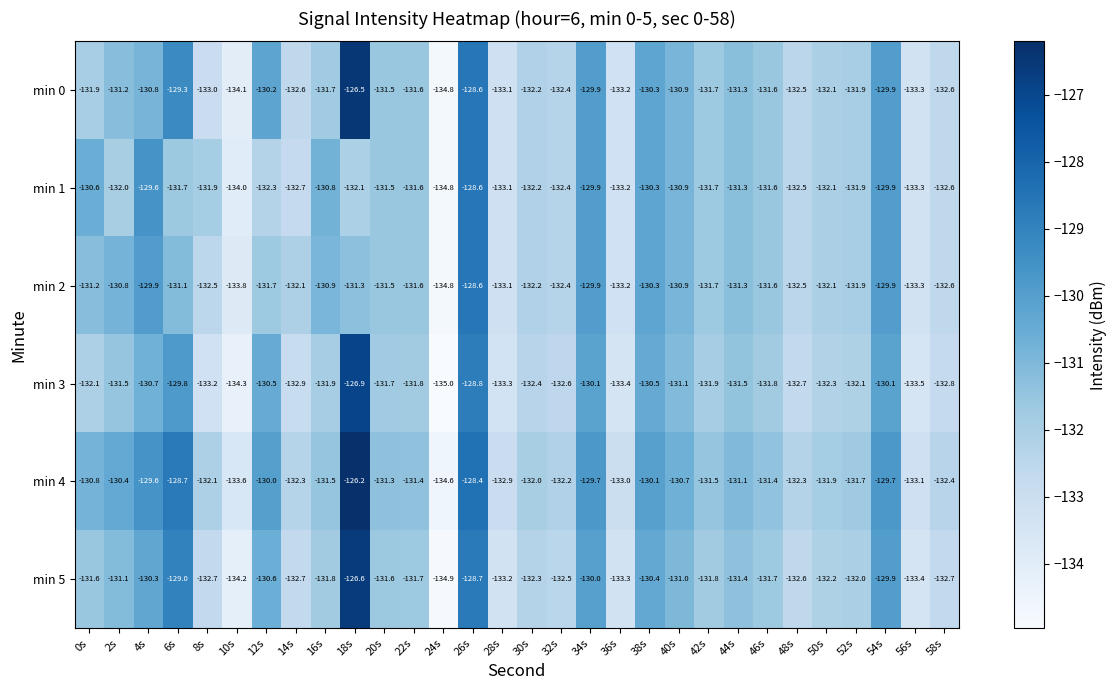

At which category is the sum across all series the highest?

18s